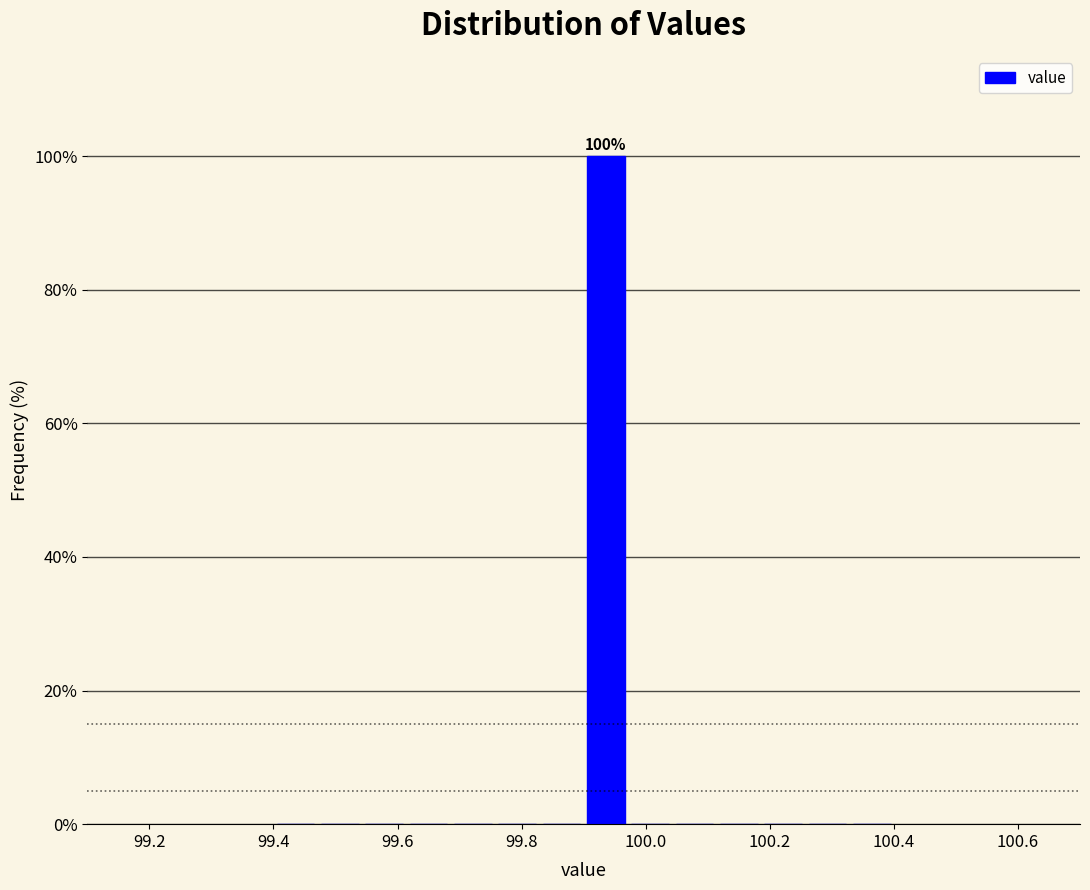

Around what value on the x-axis is the tallest bar? Give the approximate position of its centre, as read against the axis.

99.94